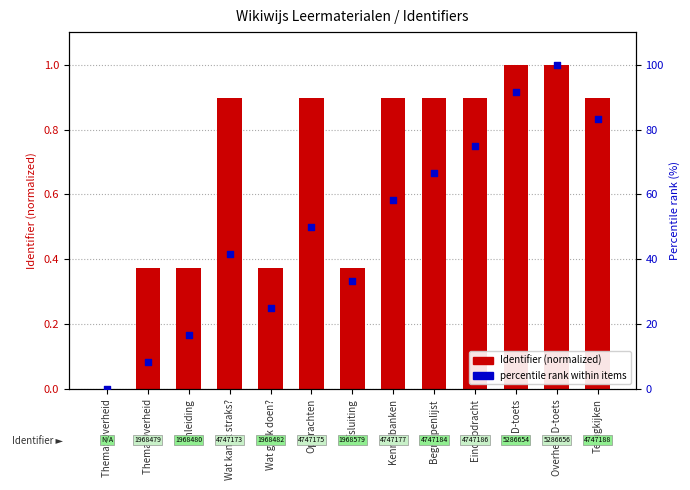

At which category is the sum across all series the highest?

Overheid D-toets